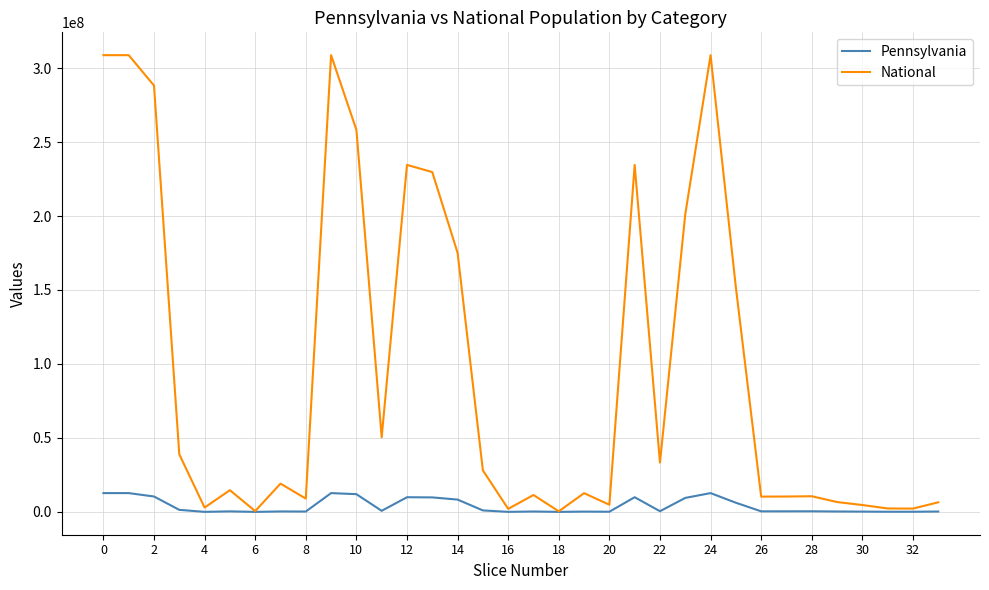

What is the maximum value for Pennsylvania?

12702379